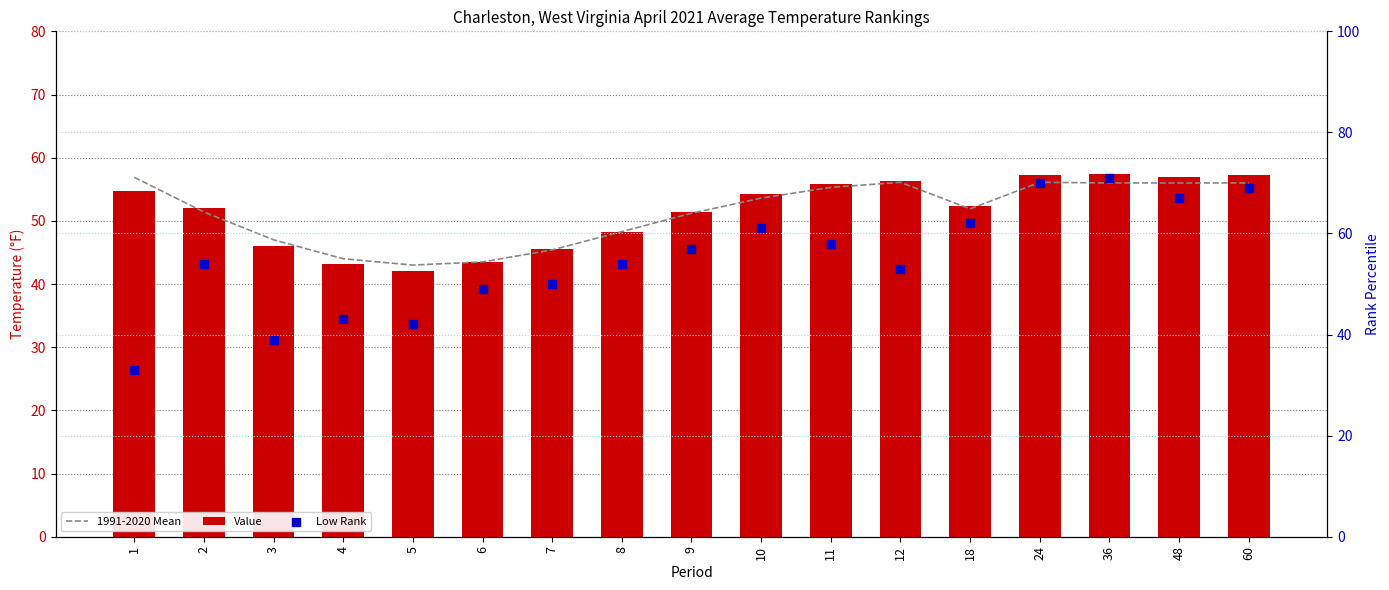

At which category is the sum across all series the highest?

36